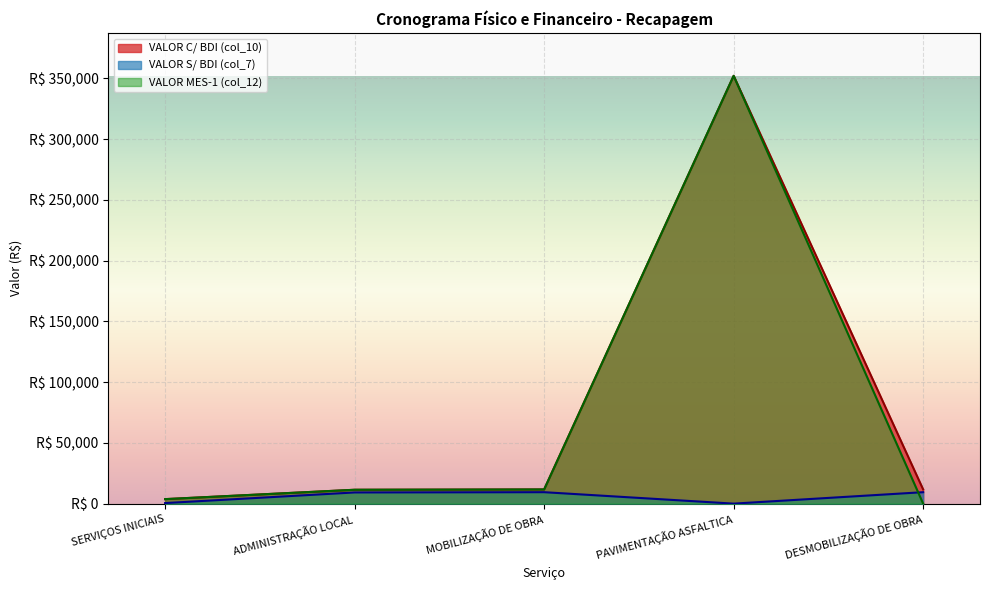

Which series changed the most between ADMINISTRAÇÃO LOCAL and DESMOBILIZAÇÃO DE OBRA?

VALOR MES-1 (col_12)